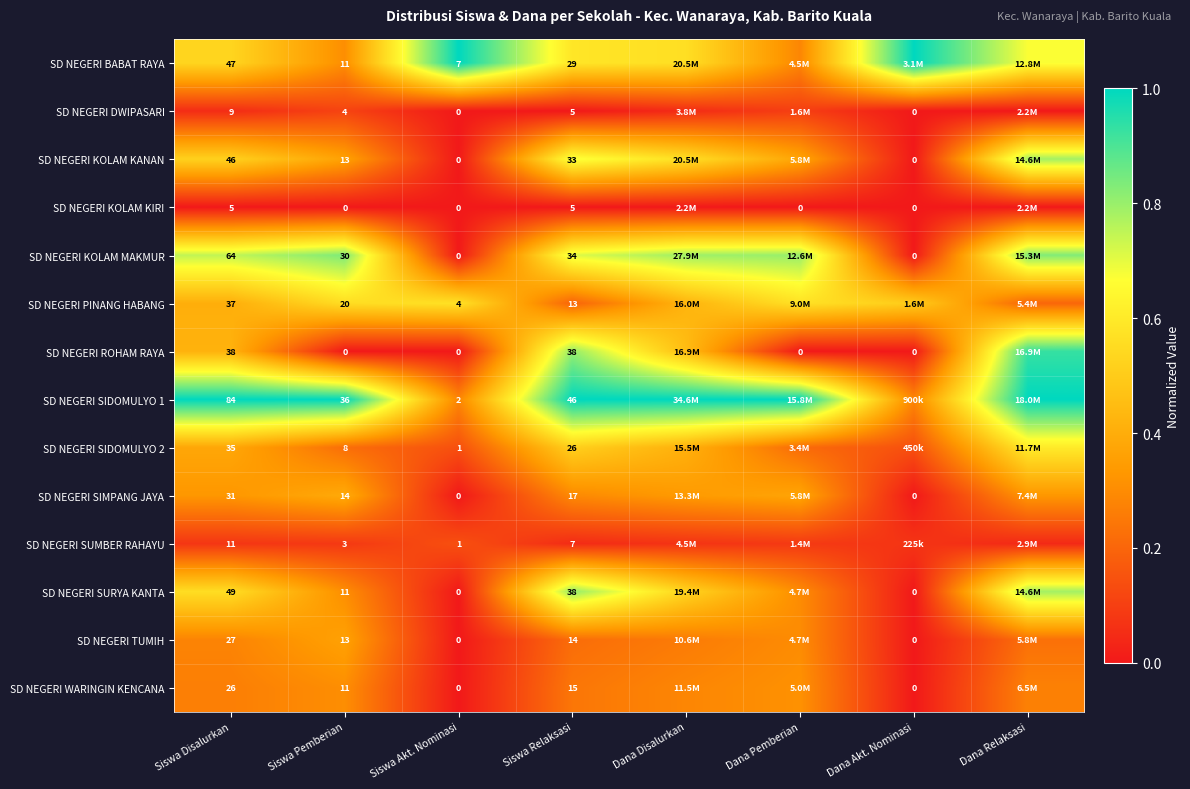

Which series has the largest total across all categories?

SD NEGERI SIDOMULYO 1